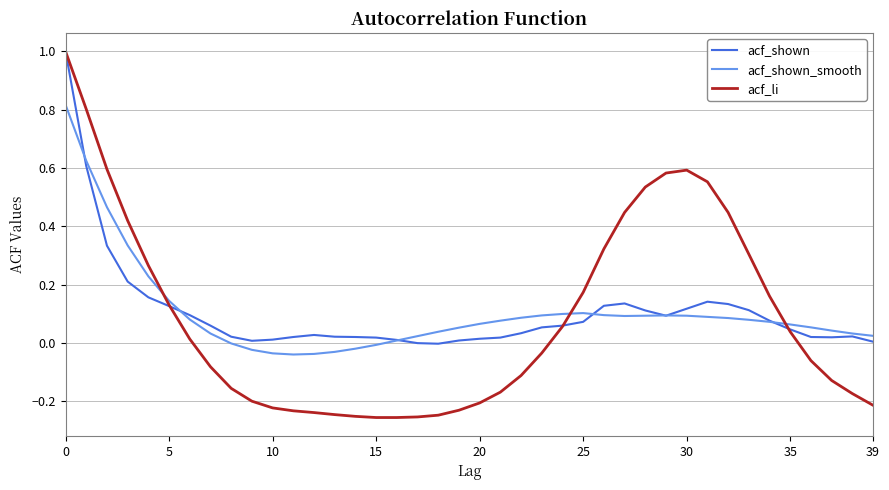

What is the maximum value shown in the chart?

1.0